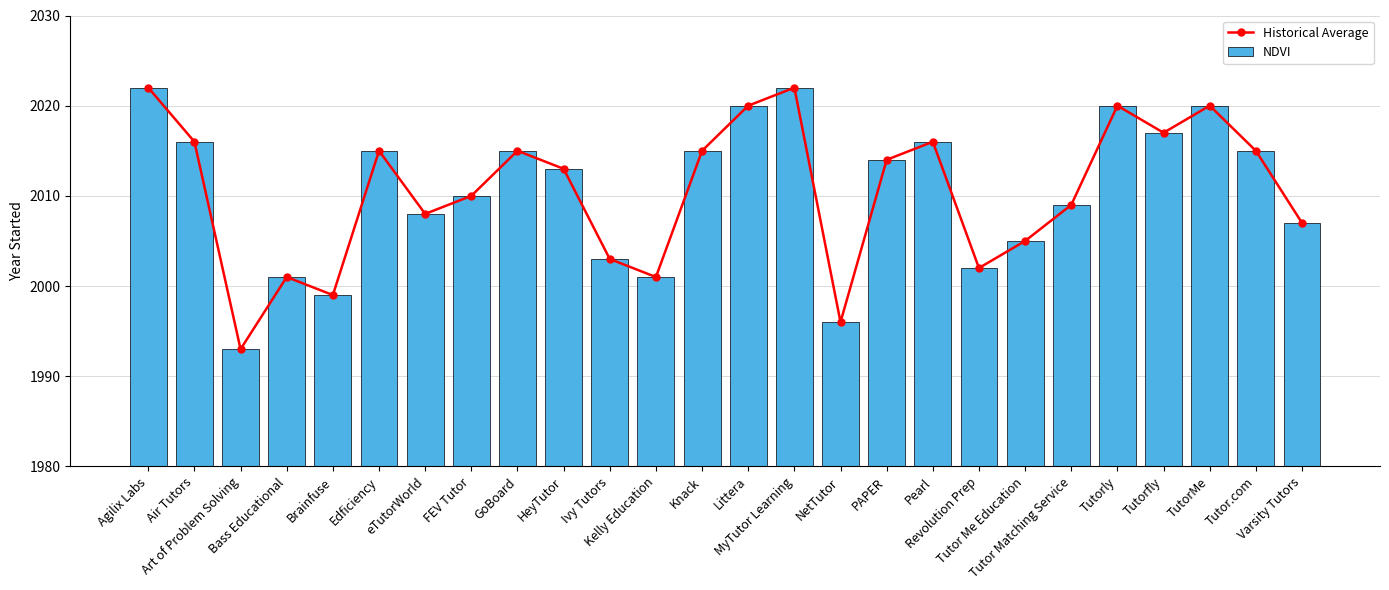

Reading left to right, what are all the values shown in this chart?

Historical Average: Agilix Labs=2022	Air Tutors=2016	Art of Problem Solving=1993	Bass Educational=2001	Brainfuse=1999	Edficiency=2015	eTutorWorld=2008	FEV Tutor=2010	GoBoard=2015	HeyTutor=2013	Ivy Tutors=2003	Kelly Education=2001	Knack=2015	Littera=2020	MyTutor Learning=2022	NetTutor=1996	PAPER=2014	Pearl=2016	Revolution Prep=2002	Tutor Me Education=2005	Tutor Matching Service=2009	Tutorly=2020	Tutorfly=2017	TutorMe=2020	Tutor.com=2015	Varsity Tutors=2007
NDVI: Agilix Labs=2022	Air Tutors=2016	Art of Problem Solving=1993	Bass Educational=2001	Brainfuse=1999	Edficiency=2015	eTutorWorld=2008	FEV Tutor=2010	GoBoard=2015	HeyTutor=2013	Ivy Tutors=2003	Kelly Education=2001	Knack=2015	Littera=2020	MyTutor Learning=2022	NetTutor=1996	PAPER=2014	Pearl=2016	Revolution Prep=2002	Tutor Me Education=2005	Tutor Matching Service=2009	Tutorly=2020	Tutorfly=2017	TutorMe=2020	Tutor.com=2015	Varsity Tutors=2007